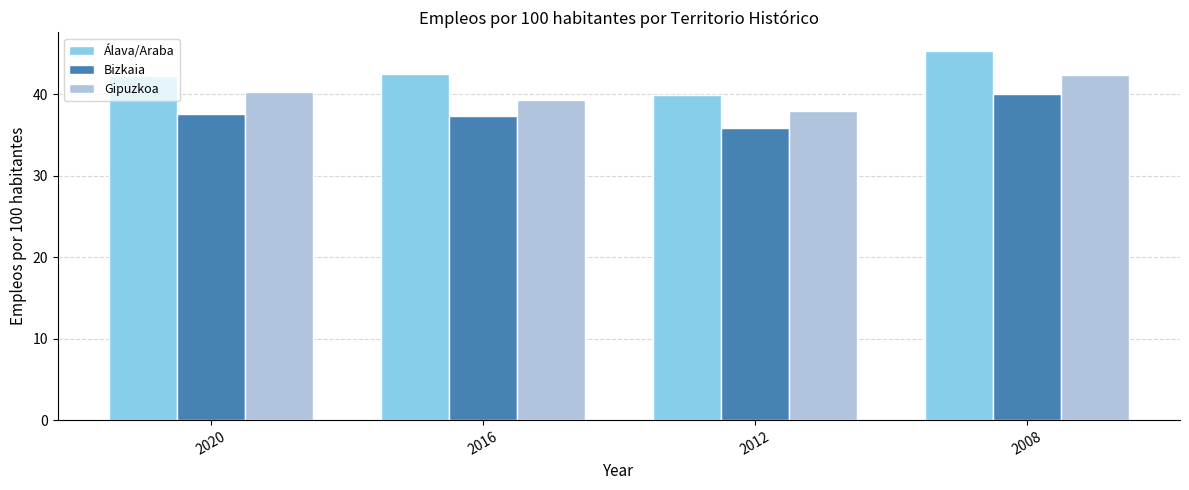

What value does the Bizkaia series have at 2020?

37.5